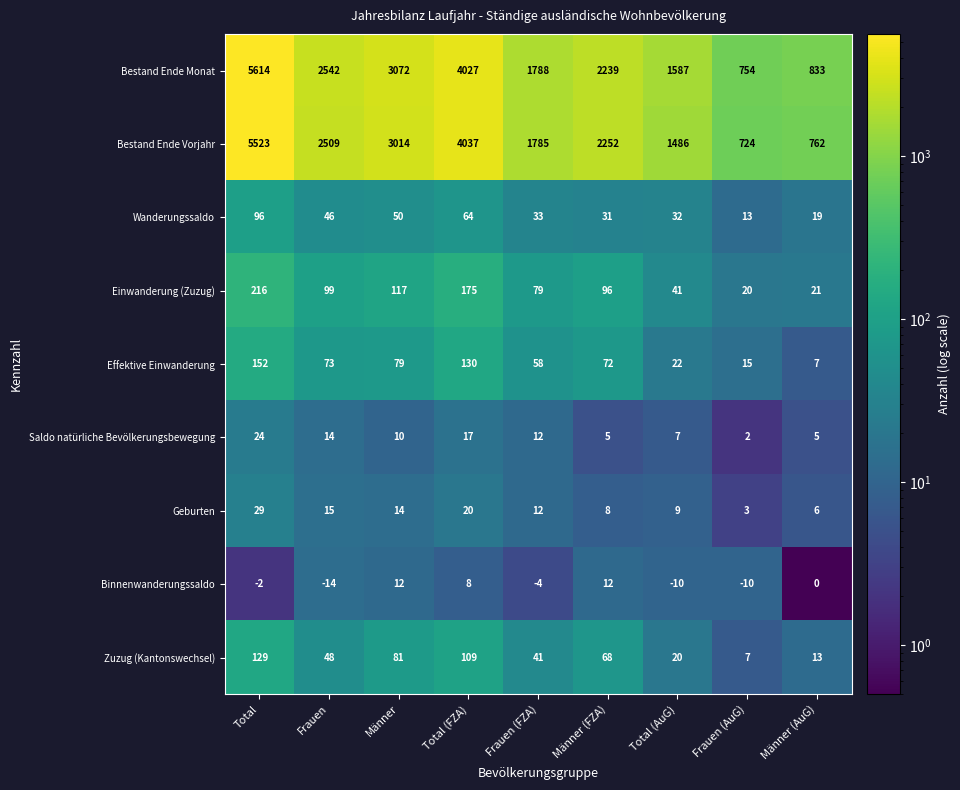

Rank the series by their maximum value, from highest to lowest.

Bestand Ende Monat, Bestand Ende Vorjahr, Einwanderung (Zuzug), Effektive Einwanderung, Zuzug (Kantonswechsel), Wanderungssaldo, Geburten, Saldo natürliche Bevölkerungsbewegung, Binnenwanderungssaldo